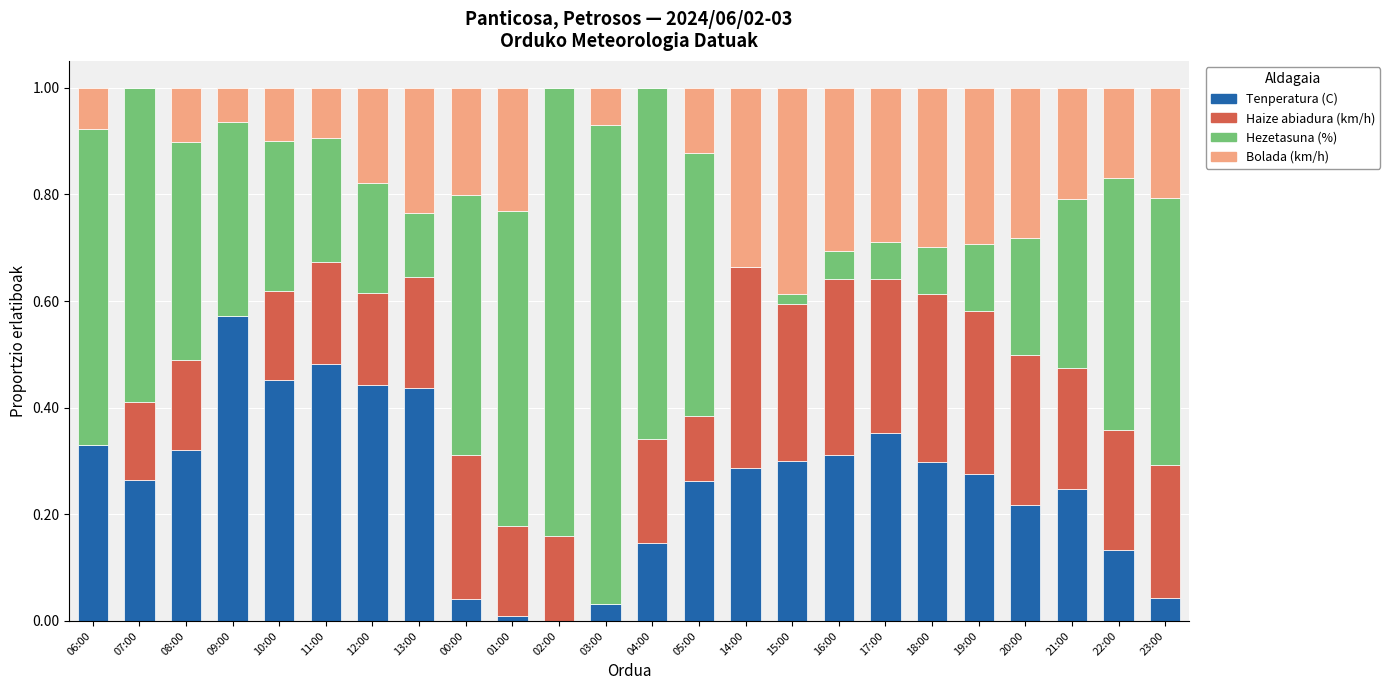

True or false: Tenperatura (C) has a value of 0.1 at 21:00.

False